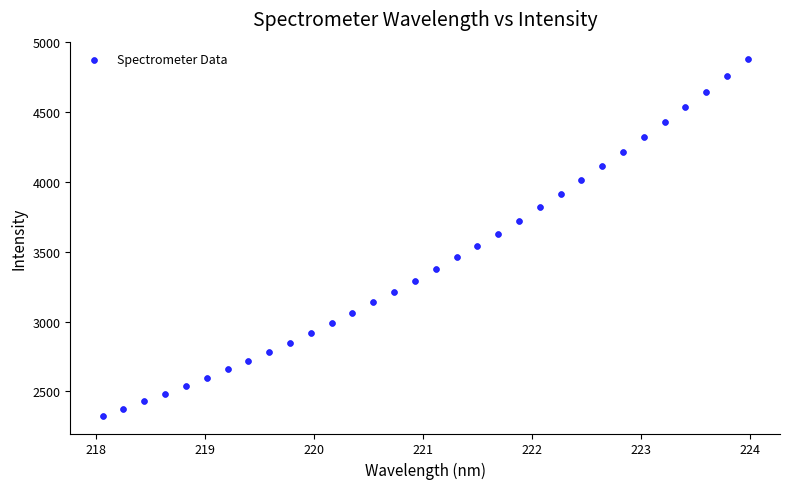

What is the range of Y values (max minus min)?

2549.9